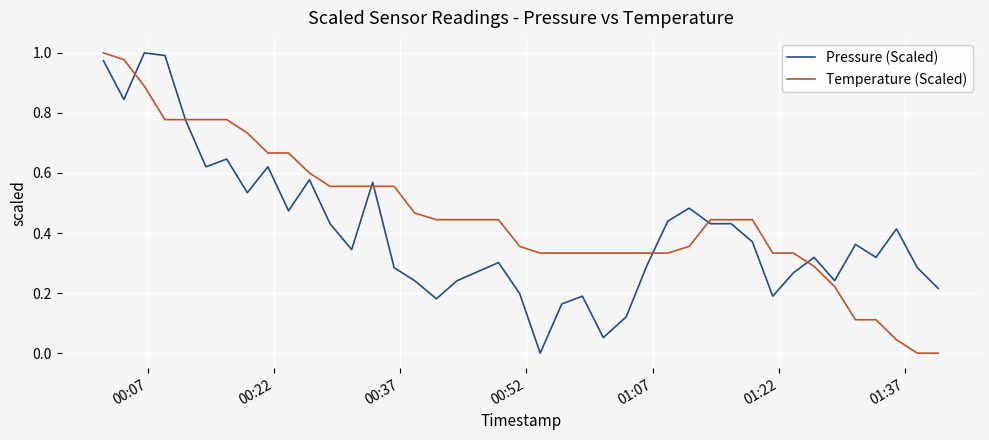

True or false: Pressure (Scaled) and Temperature (Scaled) intersect in this chart.

True